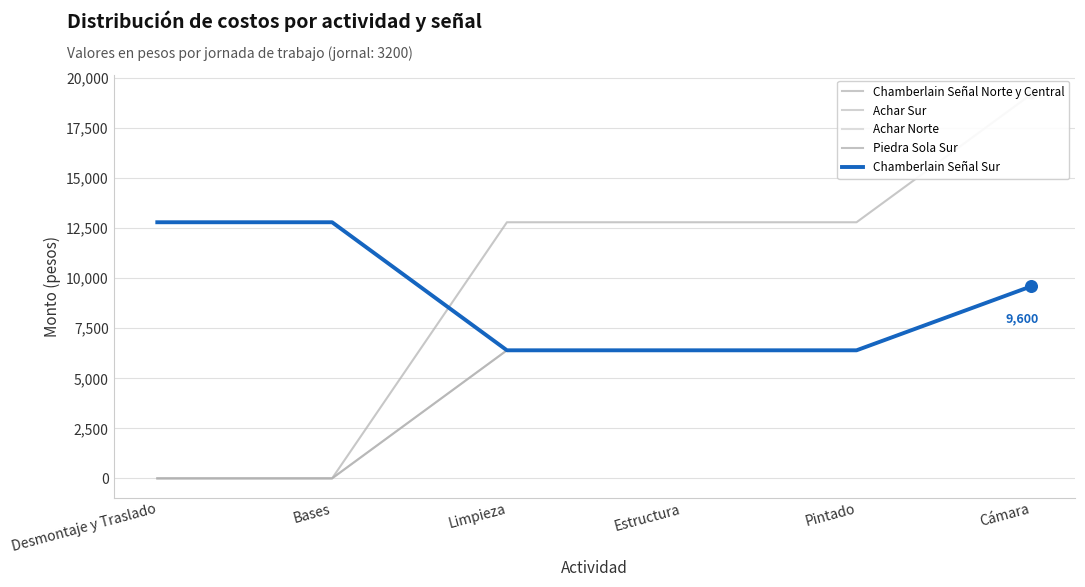

Which series has the largest total across all categories?

Chamberlain Señal Norte y Central